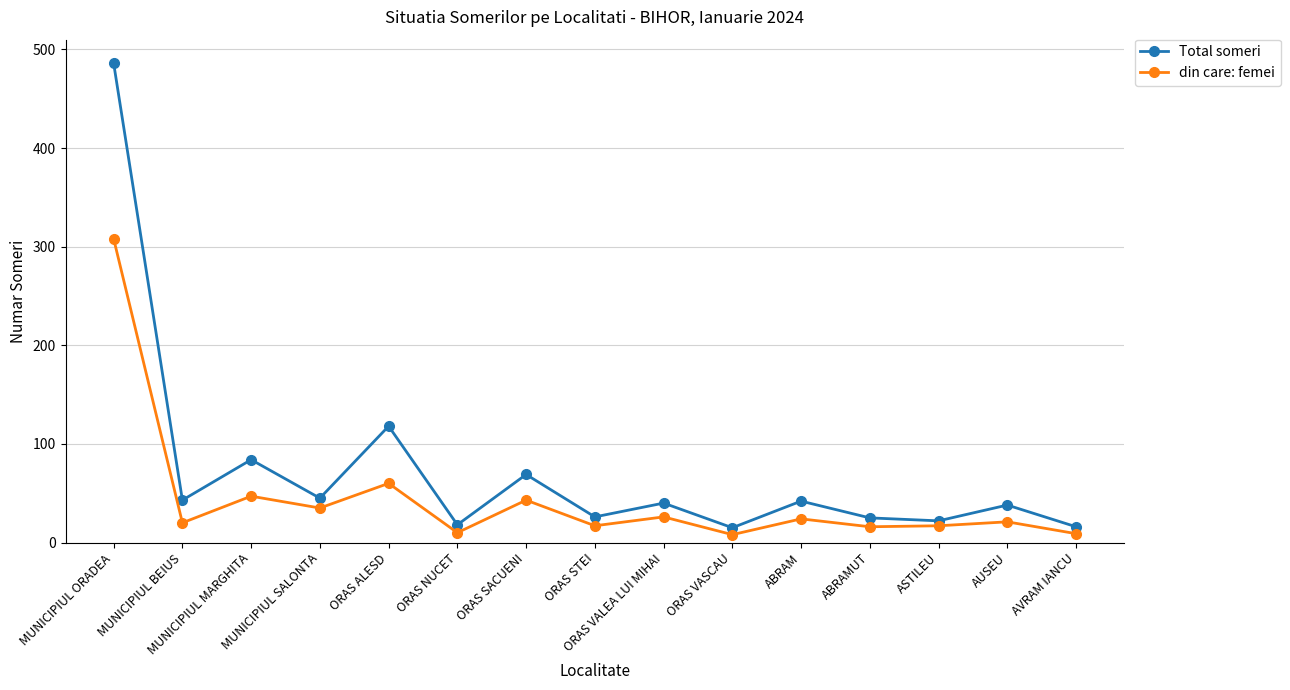

What is the value of the din care: femei point at the 7th from the left?

43